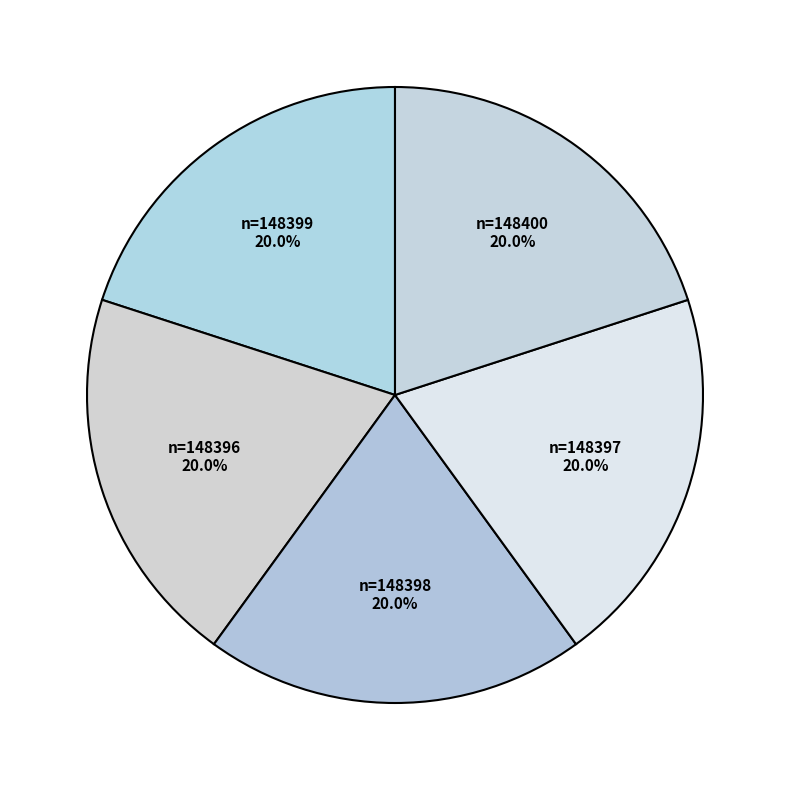

How many slices are in this pie chart?

5